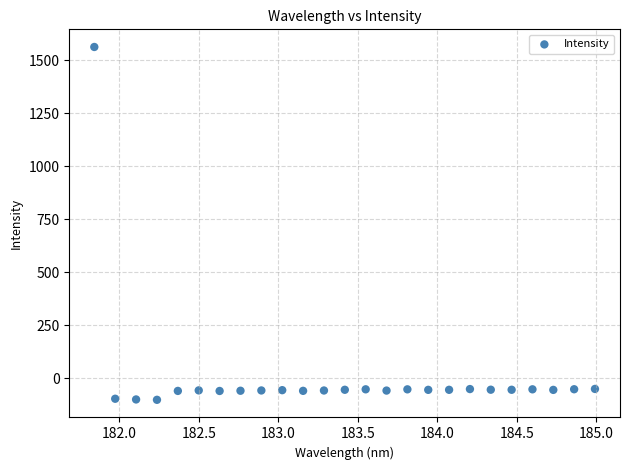

What is the range of Y values (max minus min)?

1664.4